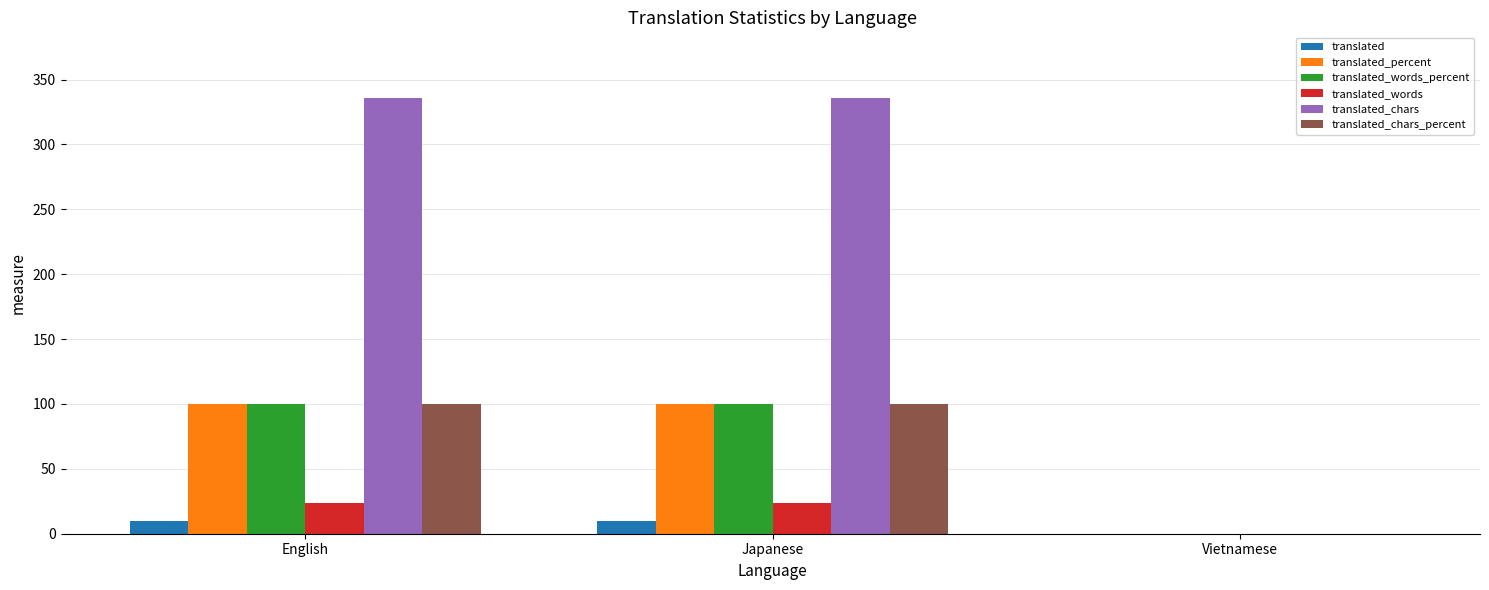

What are all the series names shown in the legend?

translated, translated_percent, translated_words_percent, translated_words, translated_chars, translated_chars_percent